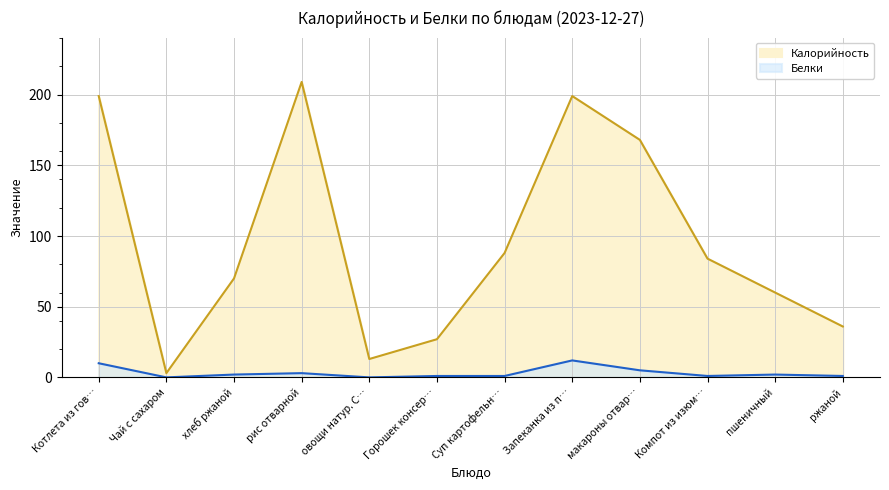

How many categories are shown in the chart?

12